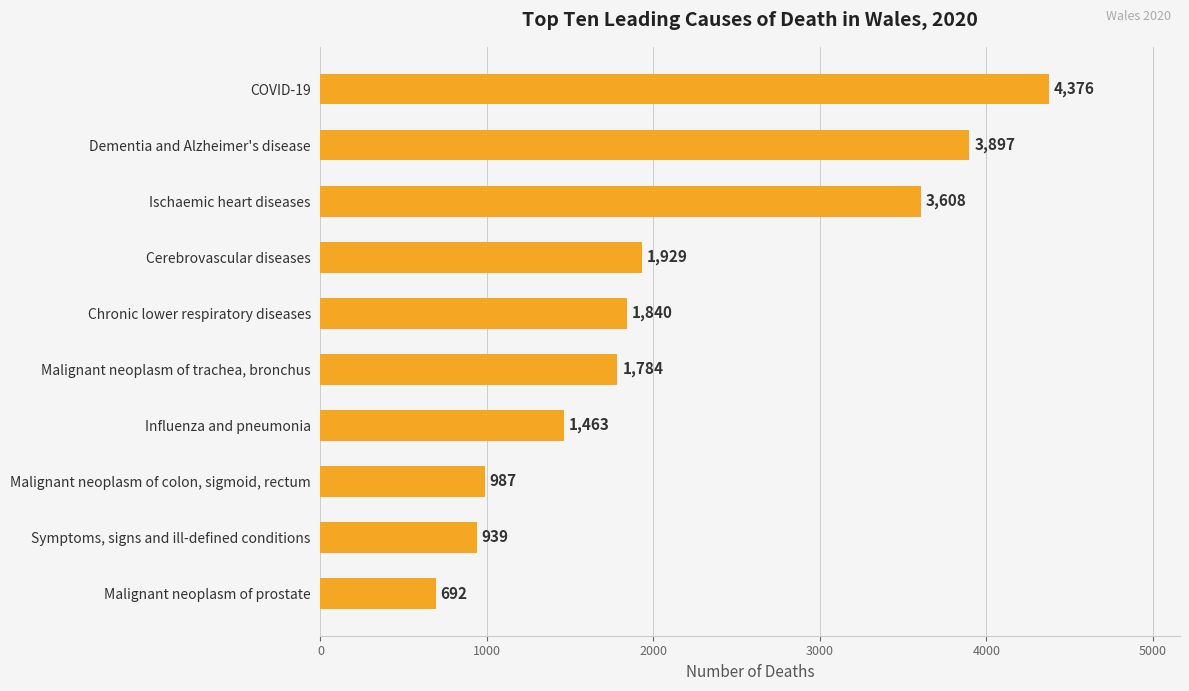

The value at Influenza and pneumonia is 1463. True or false?

True